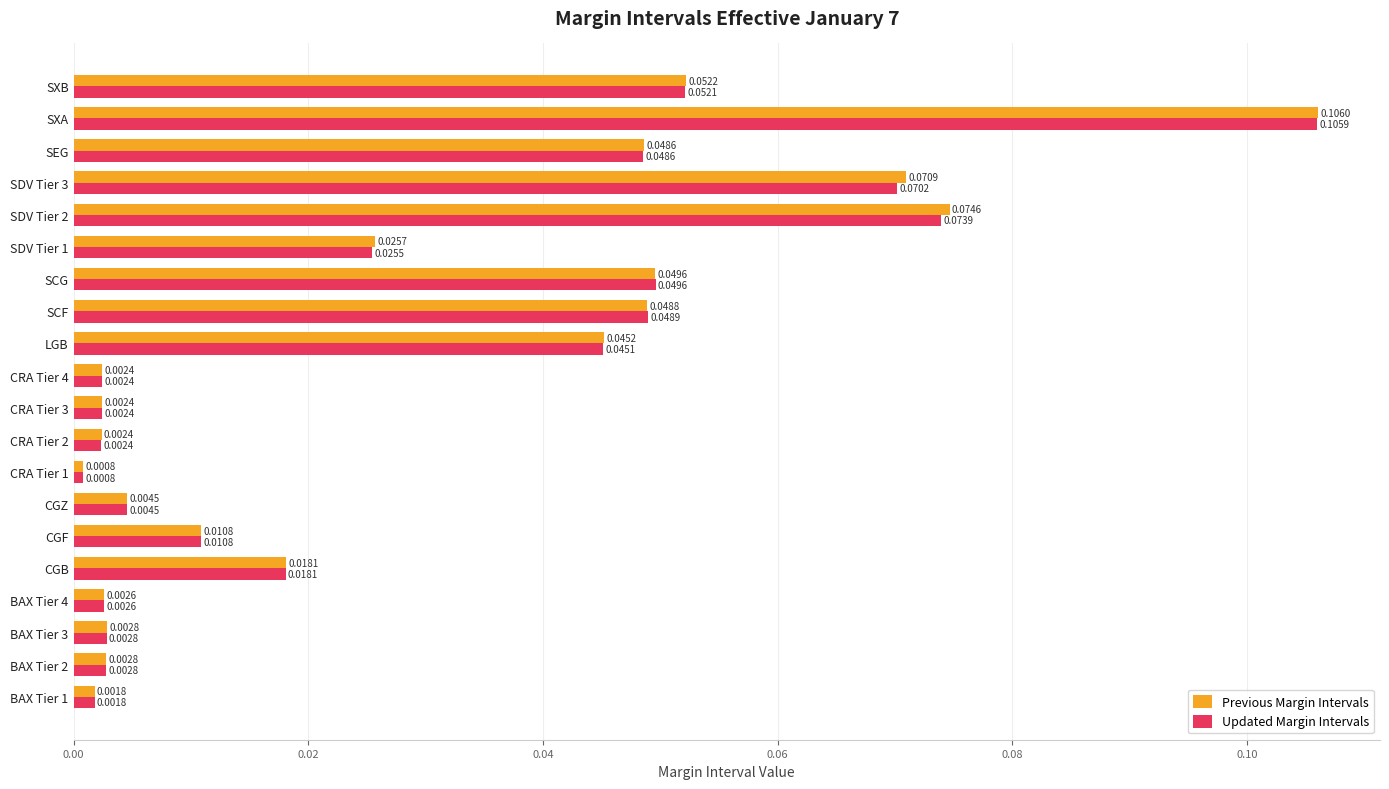

At which category is the sum across all series the highest?

SXA